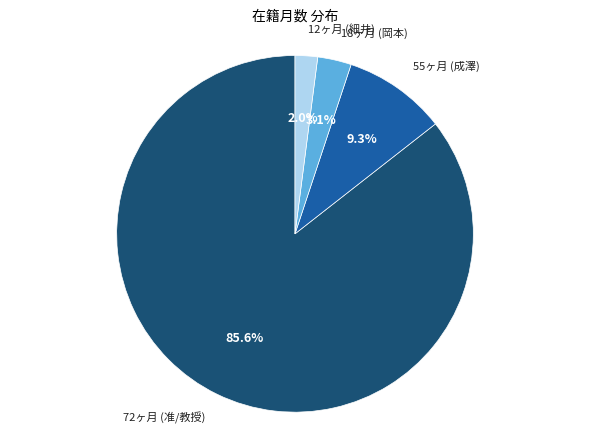

Is there a majority slice in this chart?

Yes